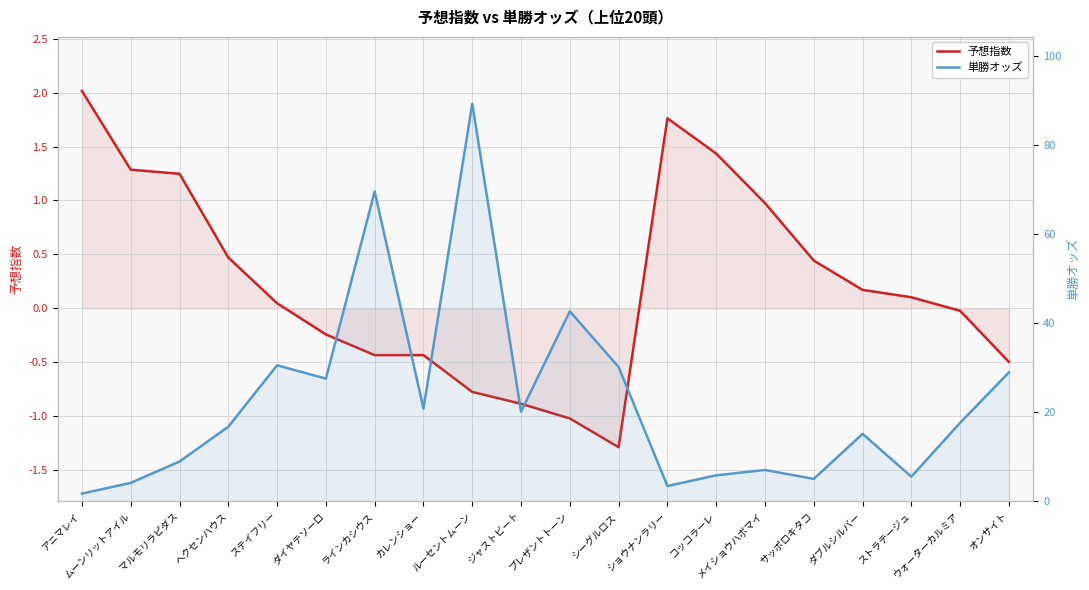

True or false: 単勝オッズ has a value of 42.6 at プレザントトーン.

True